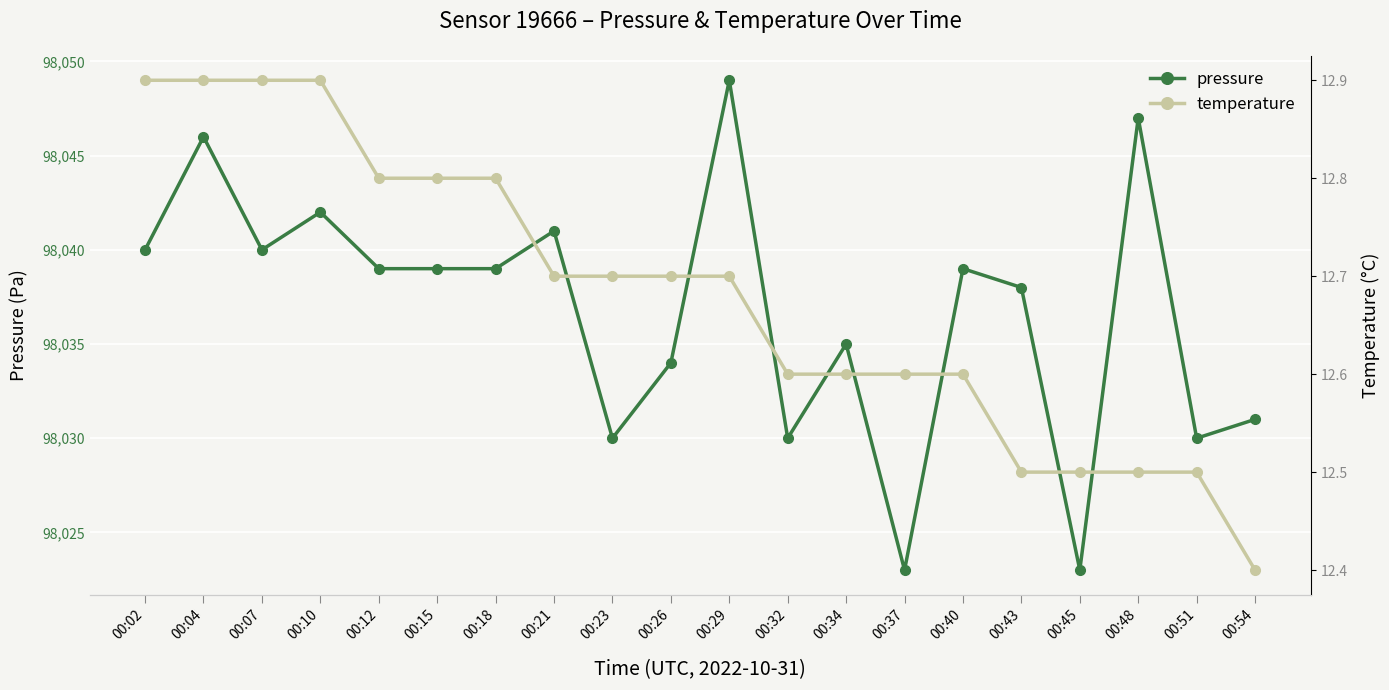

What are all the series names shown in the legend?

pressure, temperature